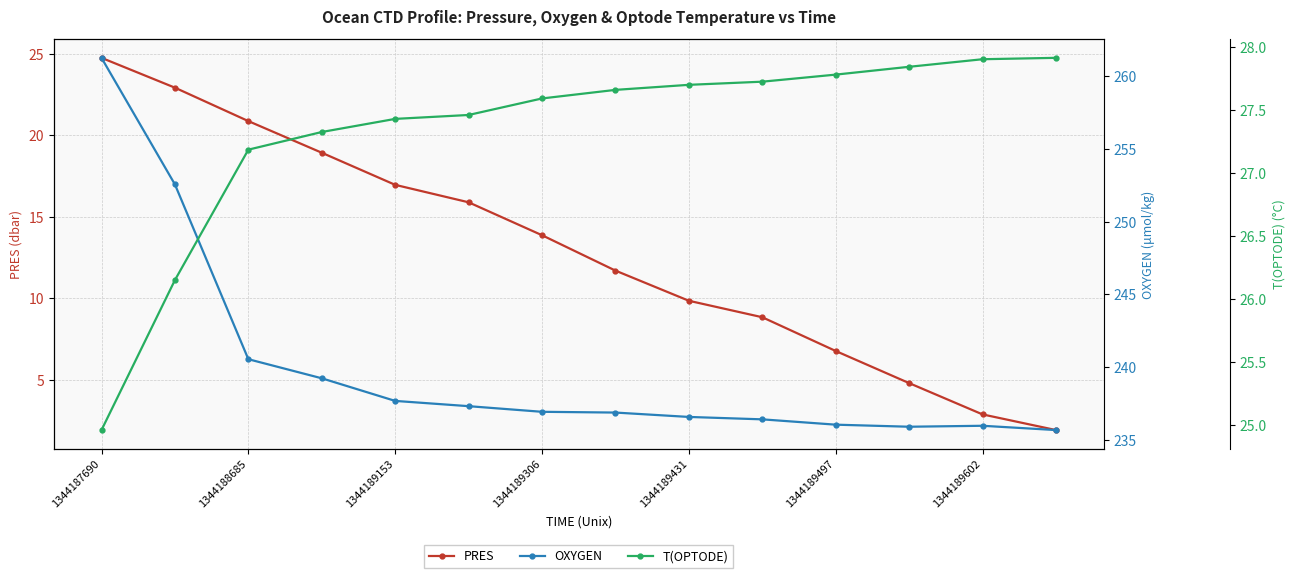

What is the lowest value of the PRES series?

1.9